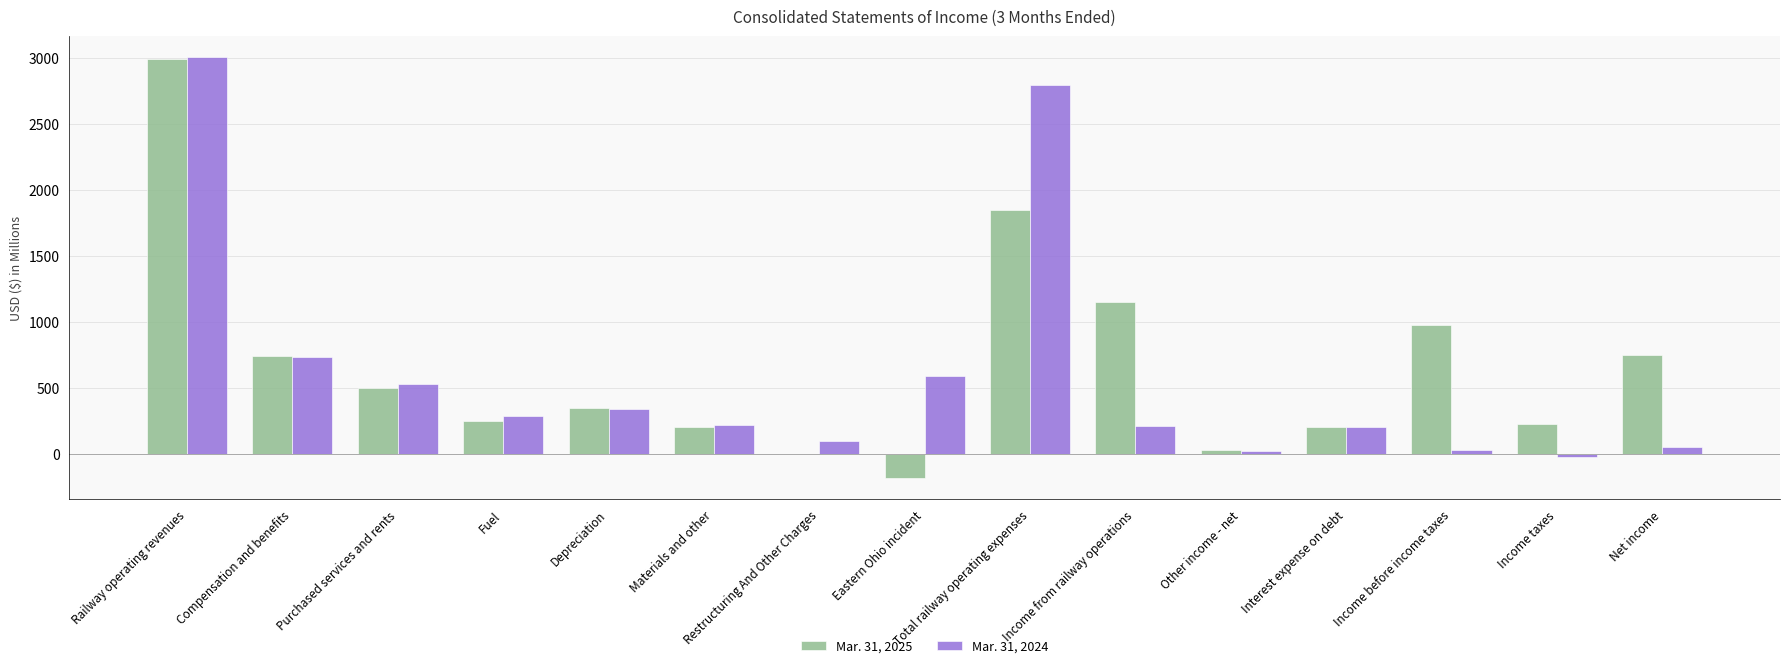

At which label does Mar. 31, 2024 reach its peak?

Railway operating revenues